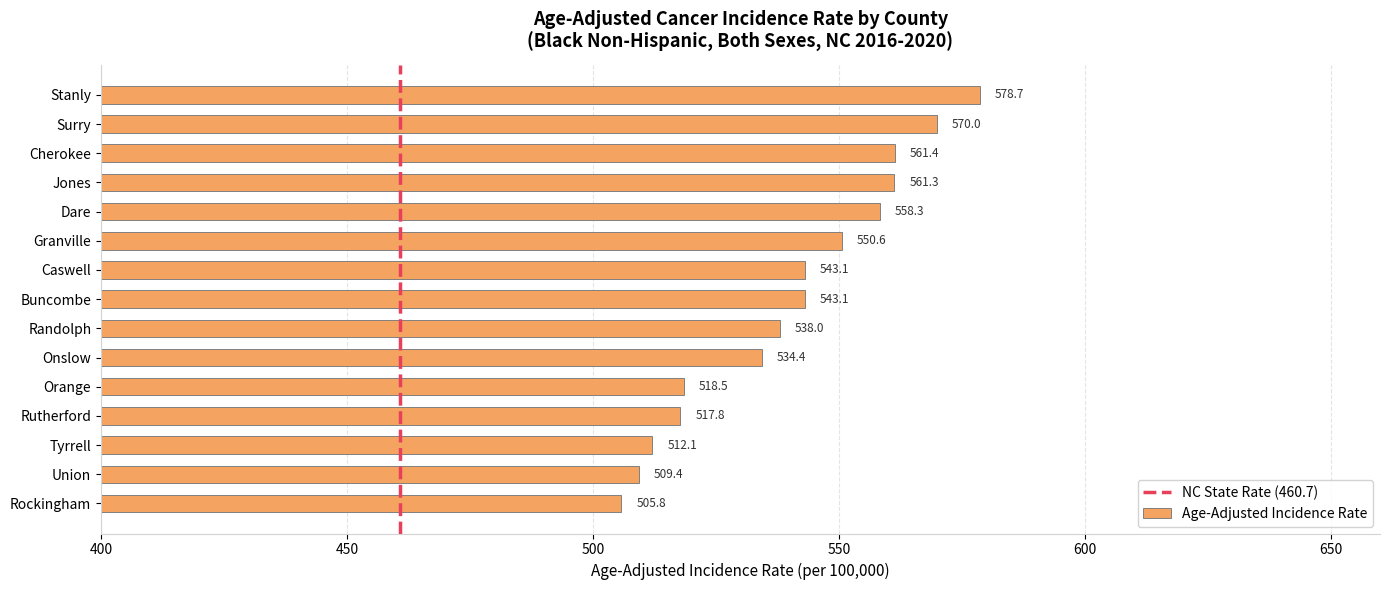

What value does the data have at Tyrrell?

512.1